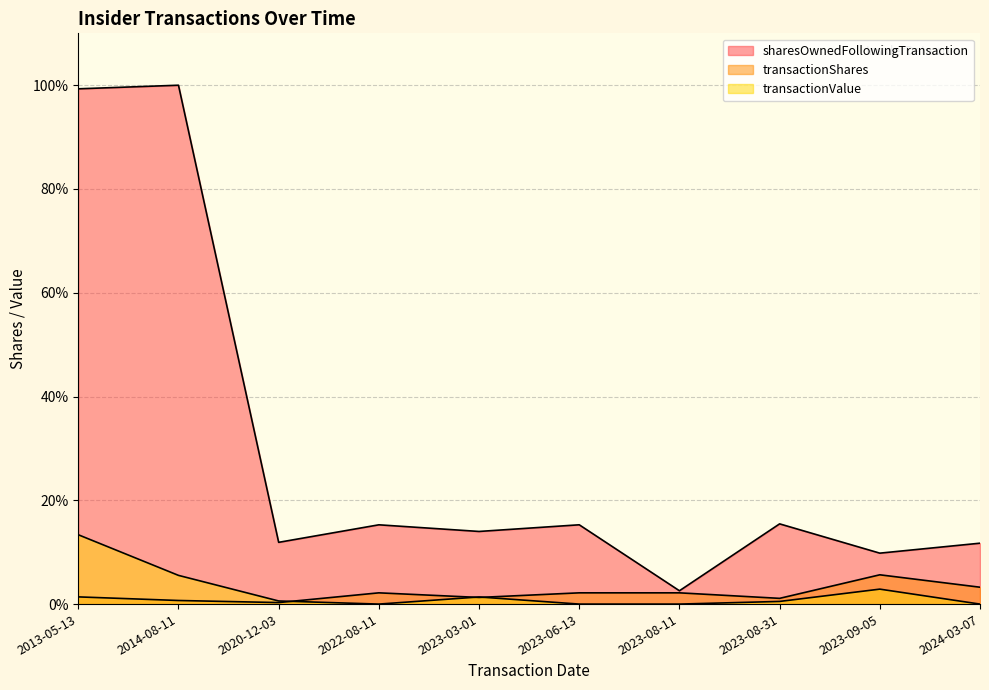

What is the difference between the maximum and second lowest values in the sharesOwnedFollowingTransaction series?

90.2